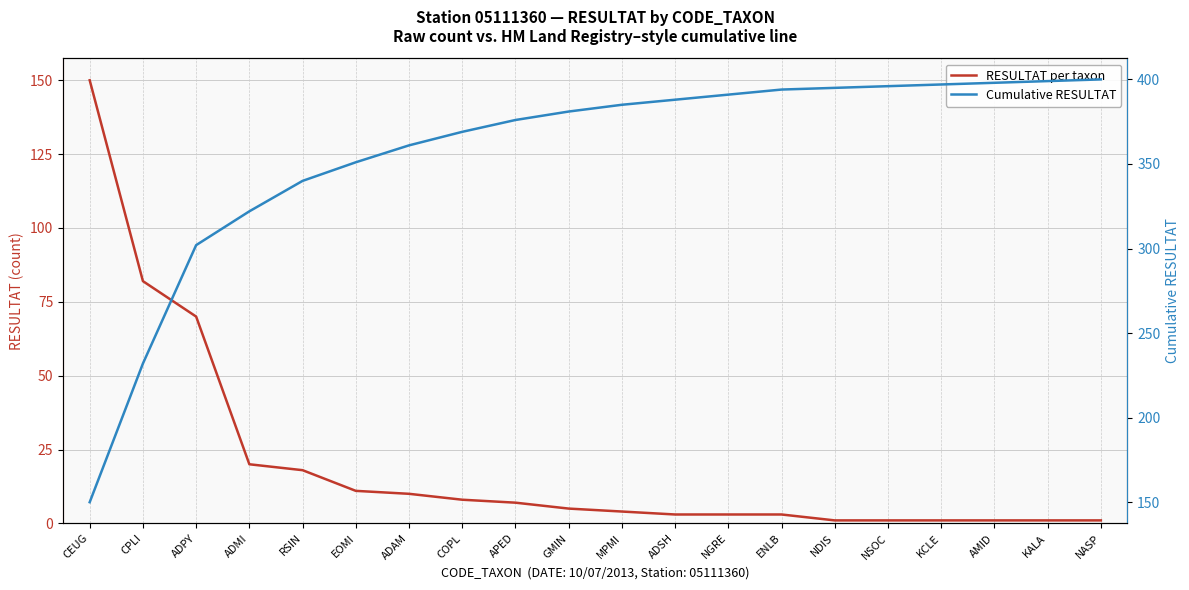

What is the maximum value shown in the chart?

400